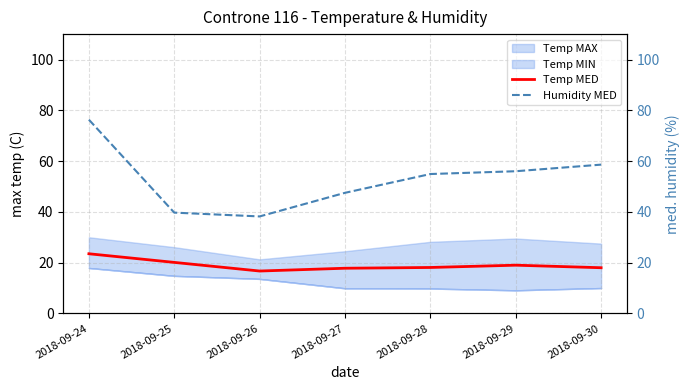

What is the lowest value of the Humidity MED series?

38.2